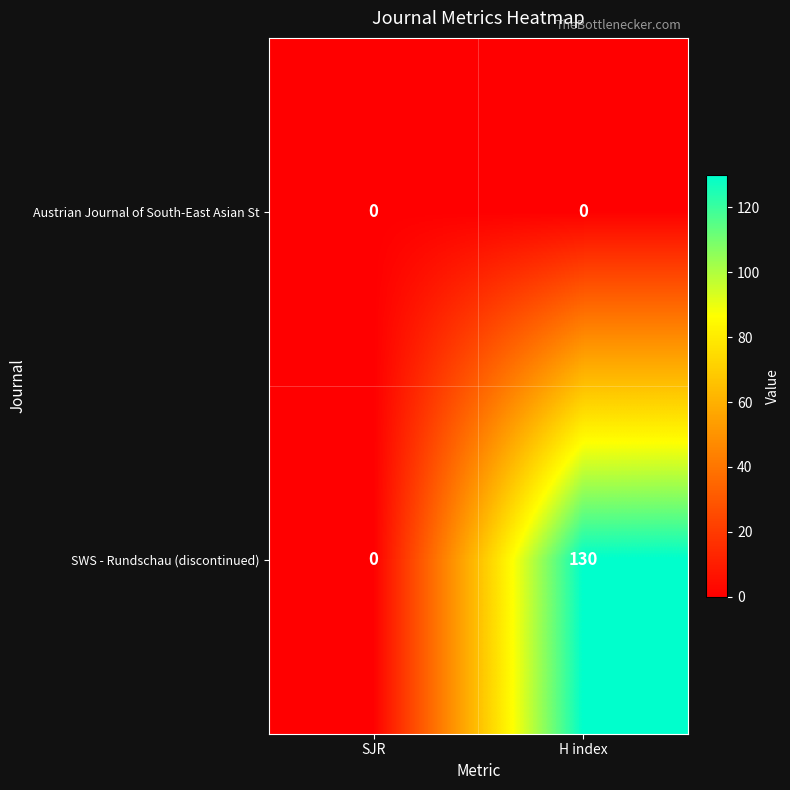

Reading right to left, extract all data points from this chart.

Austrian Journal of South-East Asian St: 0	0
SWS - Rundschau (discontinued): 130	0